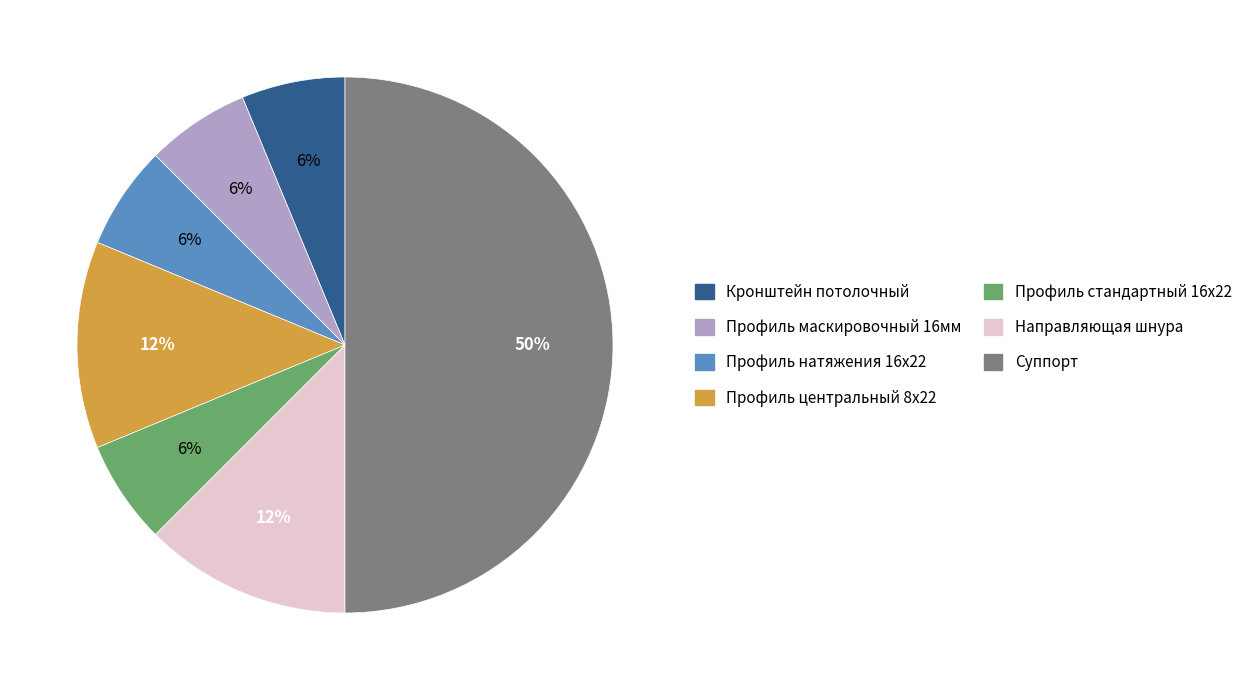

To the nearest percent, what is the average slice percentage?

14%